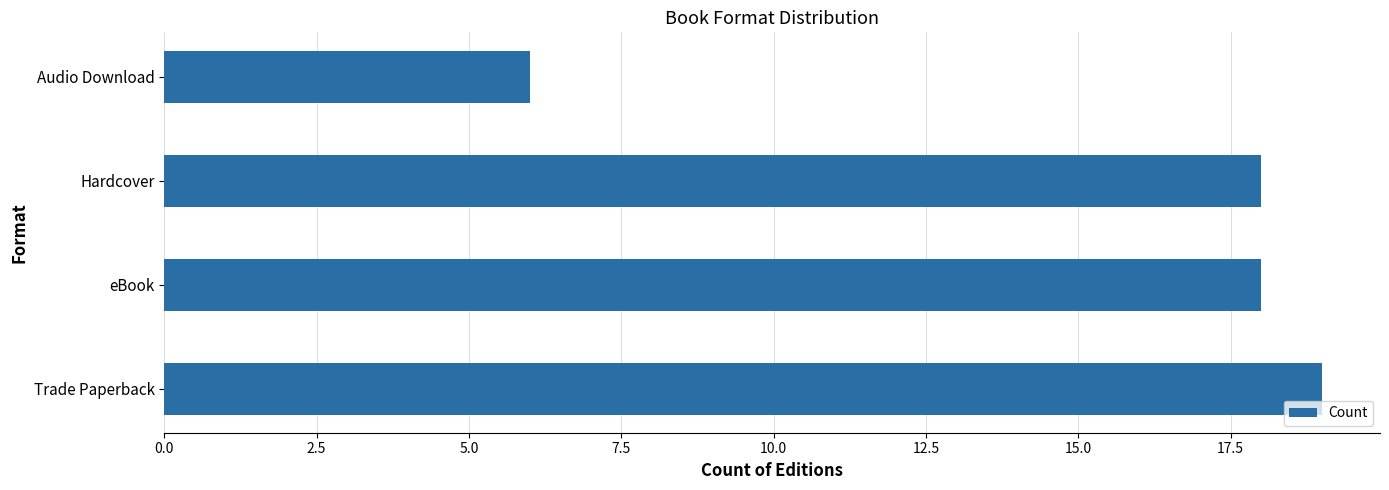

What is the maximum value shown in the chart?

19